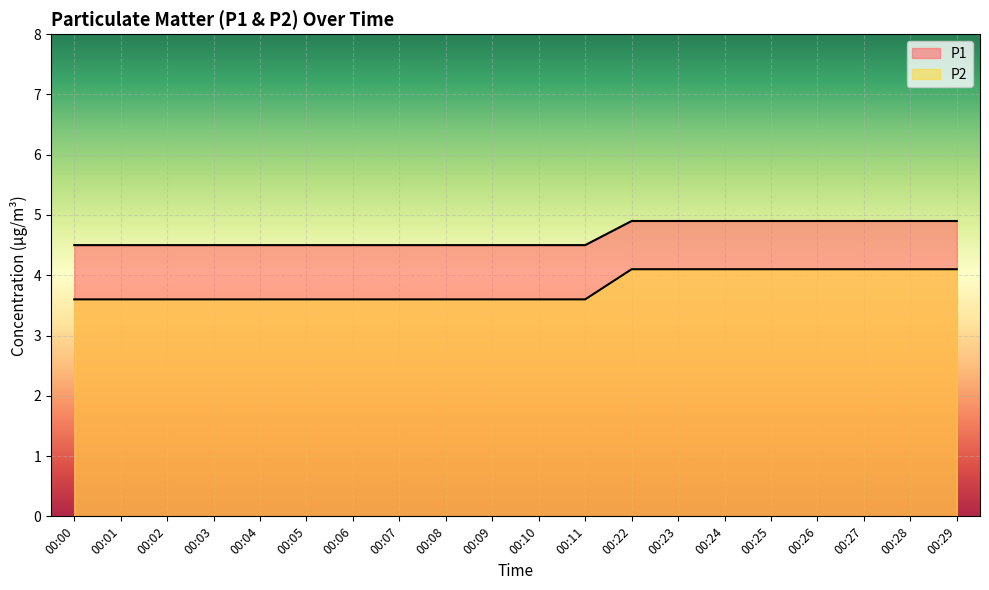

At which label does P2 reach its peak?

00:22